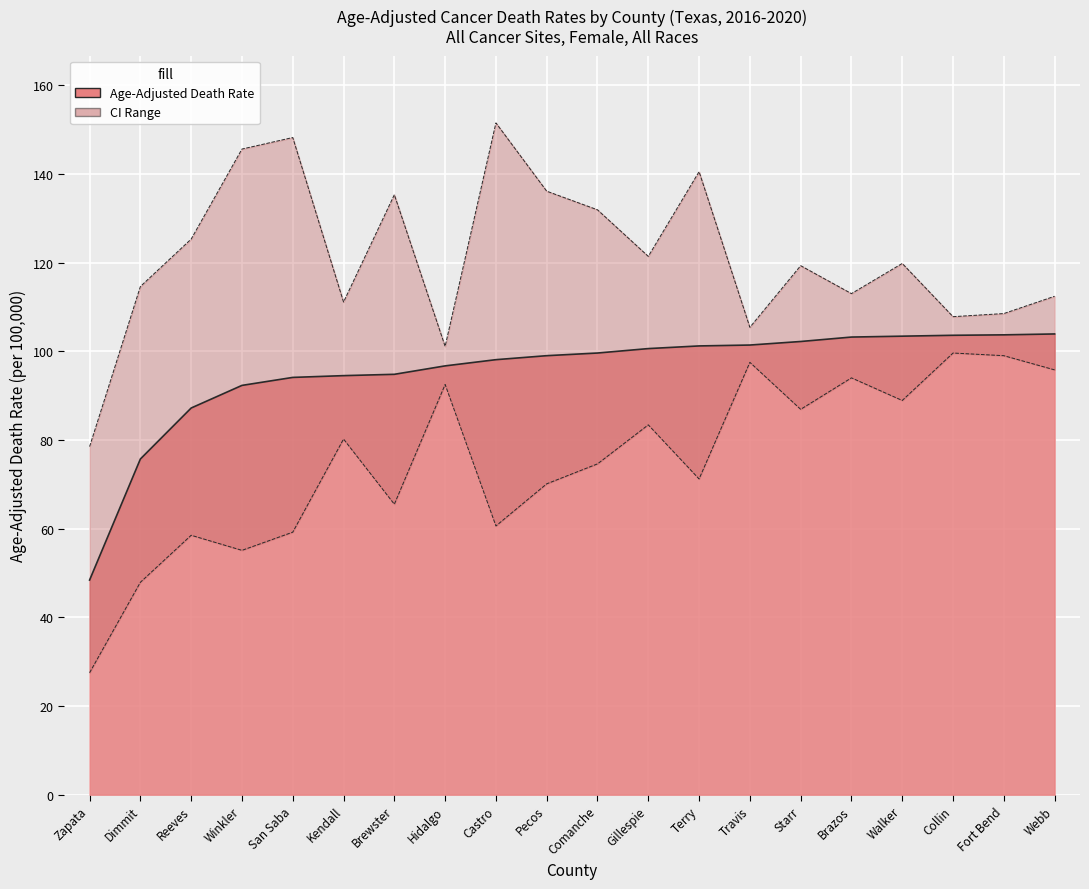

At how many categories does at least one series exceed 67?

20